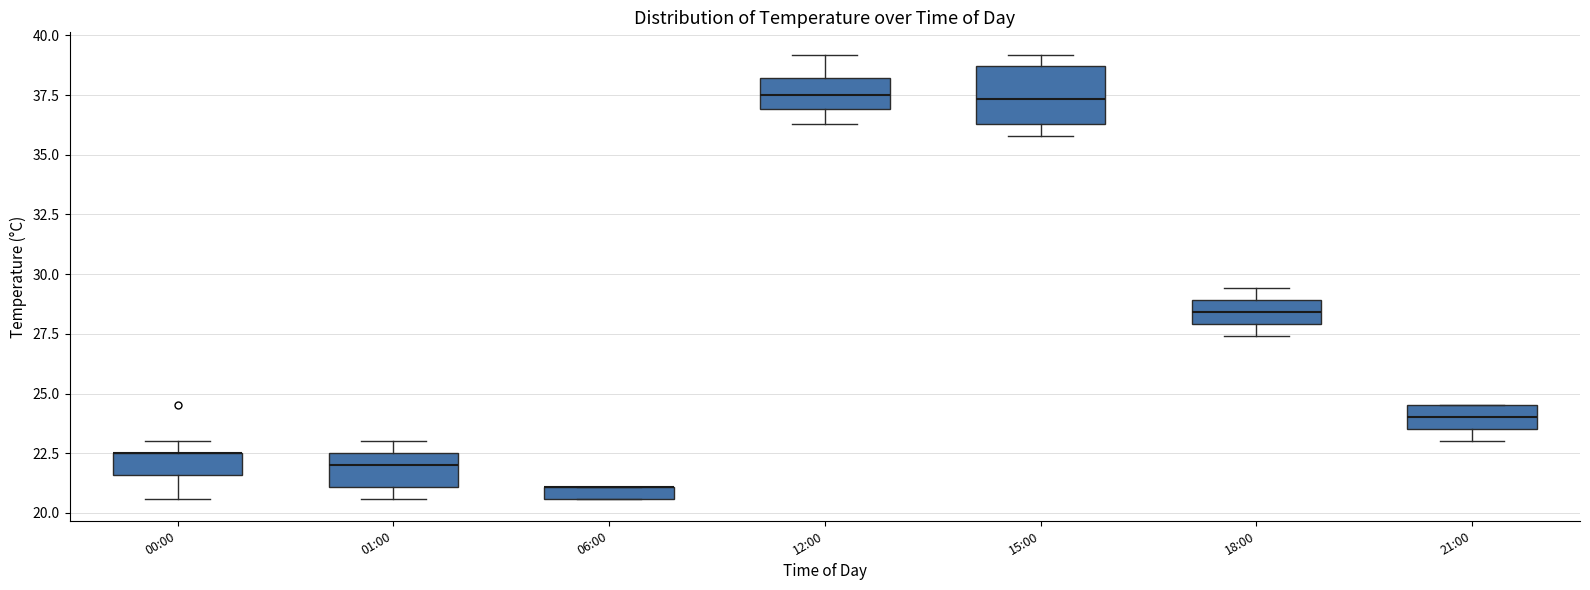

Where is the lower edge of the box for 21:00 on the y-axis? The values are not printed on the chart, so give them approximately, as read against the axis.

23.5